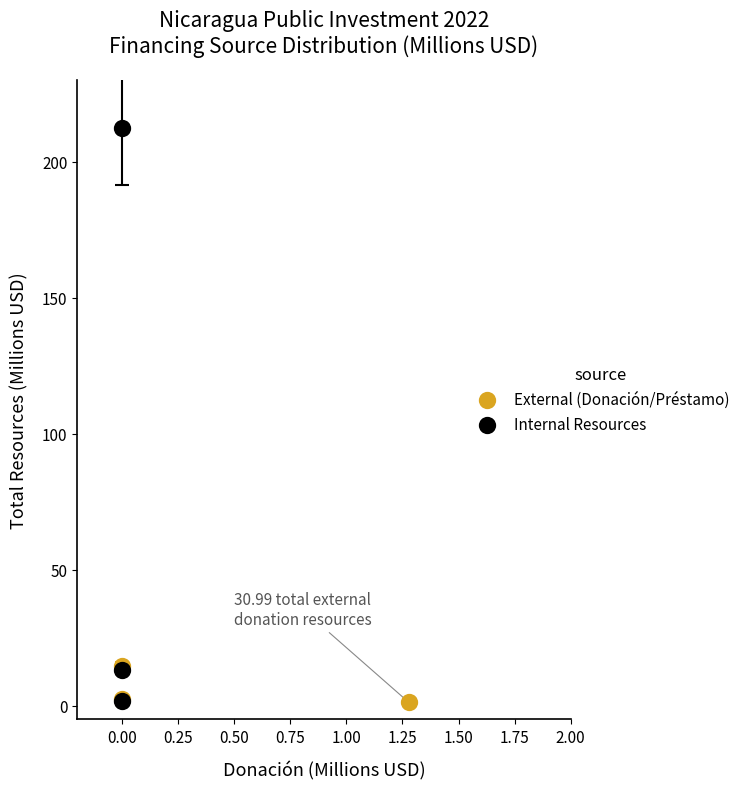

Which series reaches the maximum Y coordinate?

Internal Resources